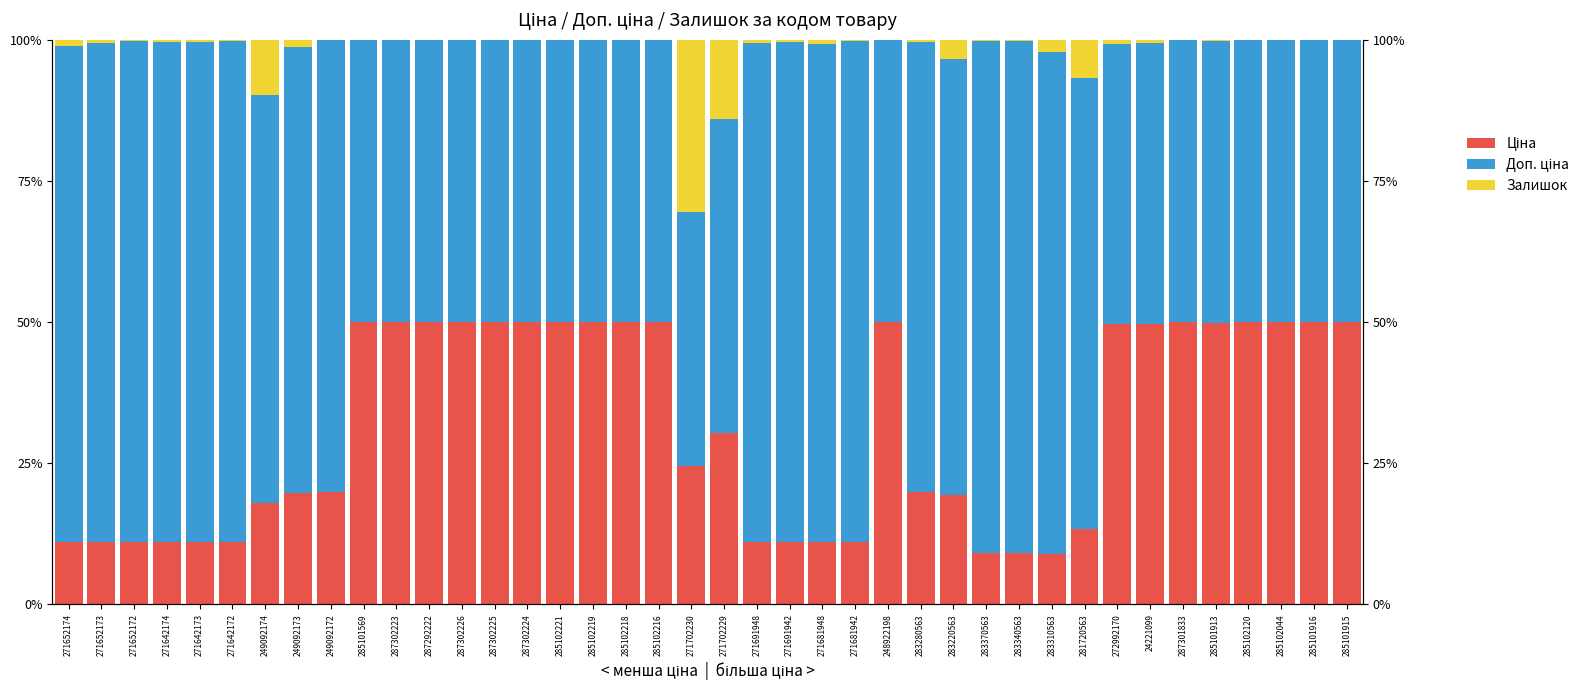

Which series has the widest spread of values?

Доп. ціна